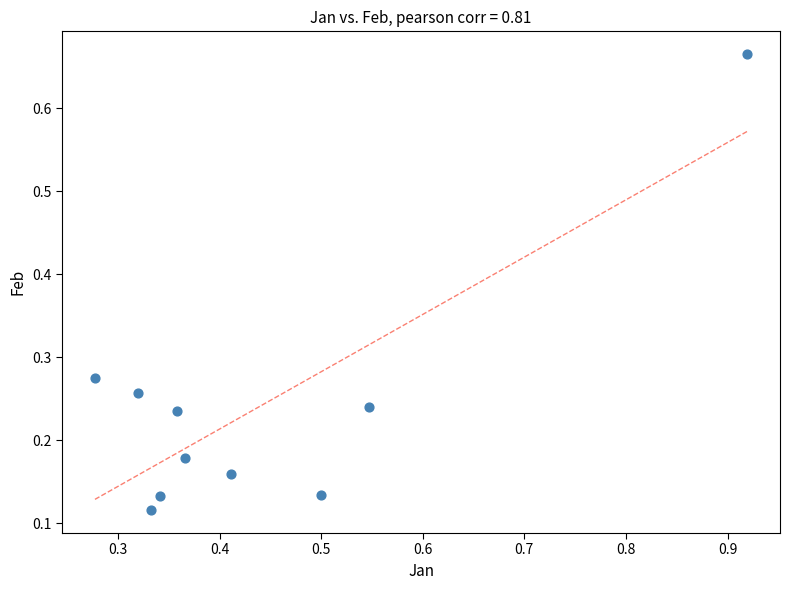

What is the average X value?

0.4